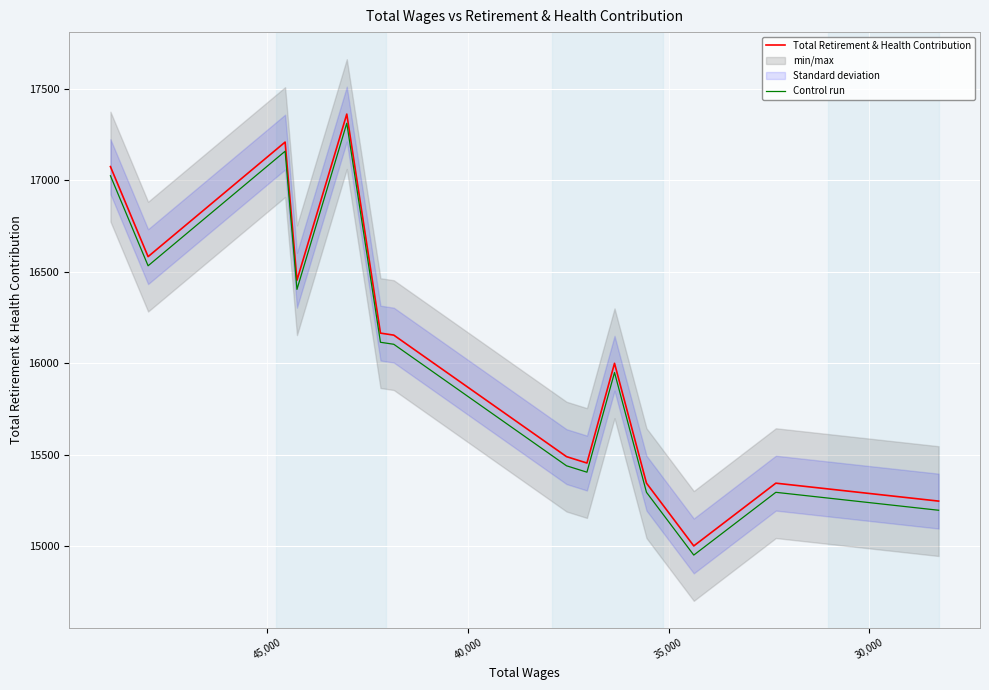

True or false: Total Retirement & Health Contribution and Control run cross at least once.

False